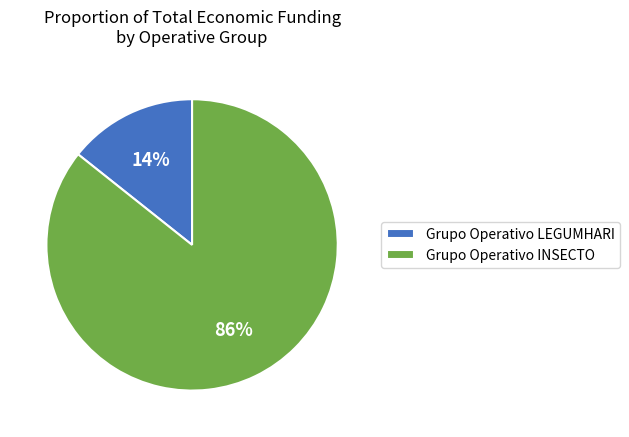

What percentage is the Grupo Operativo INSECTO slice, to the nearest percent?

86%